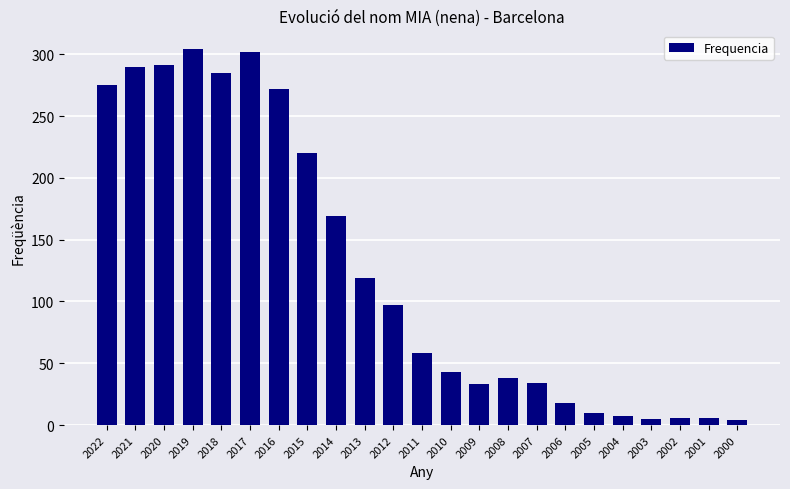

What is the change in value from 2013 to 2004?

-112